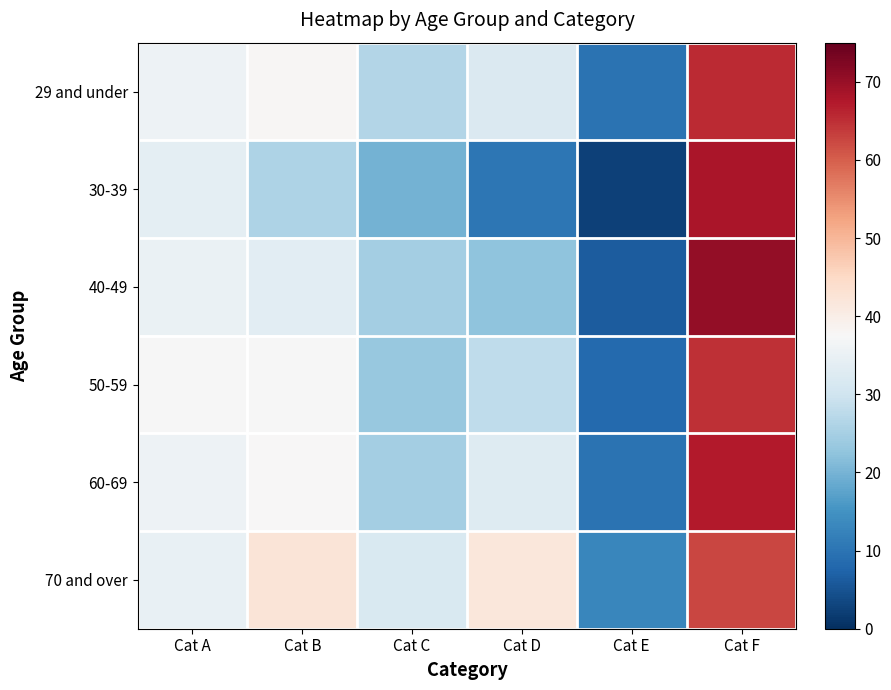

Rank the series at Cat D from lowest to highest value.

30-39, 40-49, 50-59, 29 and under, 60-69, 70 and over